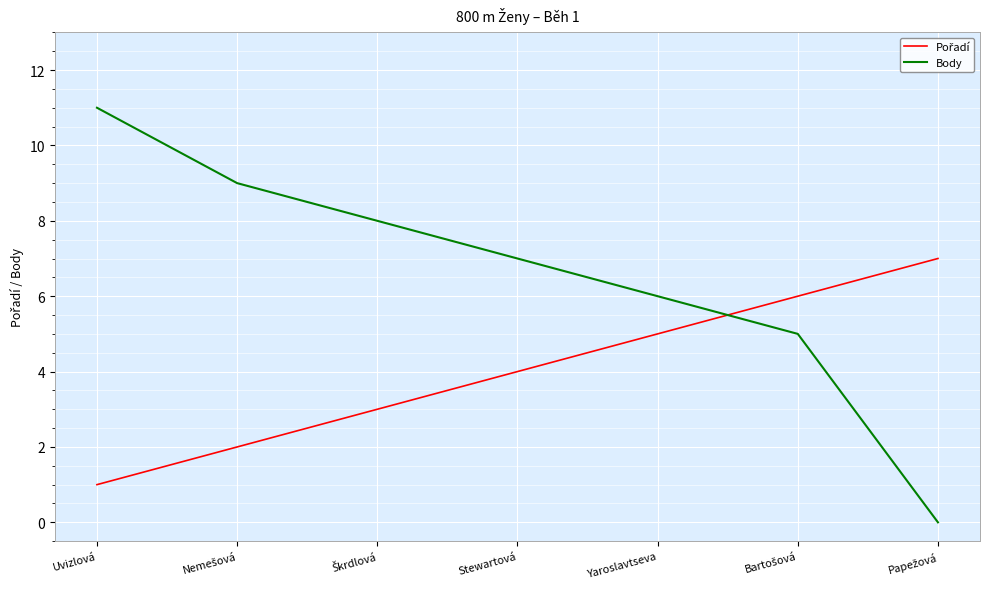

What is the greatest value displayed?

11